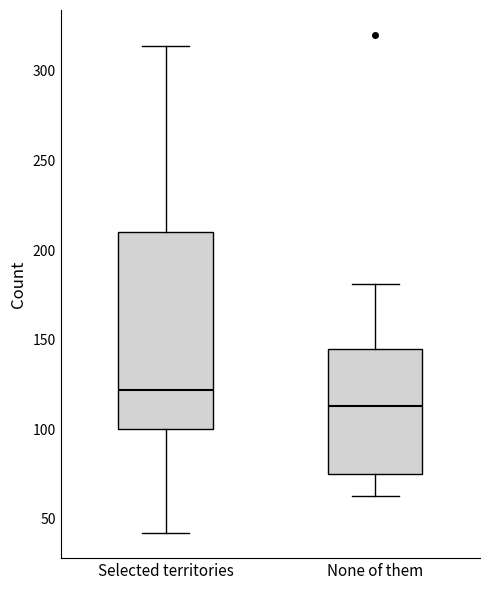

Reading left to right, transcribe this box plot: for each box, give where its median line is, the range the box spans, and where its two whiskers end, as read against the y-axis. The values are not printed on the chart, so give them approximately, as read against the axis.

Selected territories: median 120, box 100 to 210, whiskers 40 to 315
None of them: median 115, box 75 to 145, whiskers 65 to 180